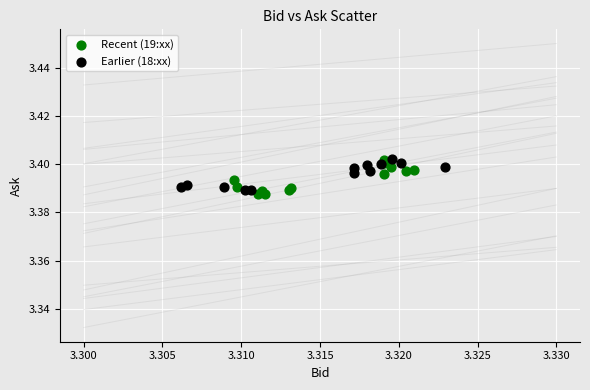

Which series has the largest Y range (max minus min)?

Recent (19:xx)